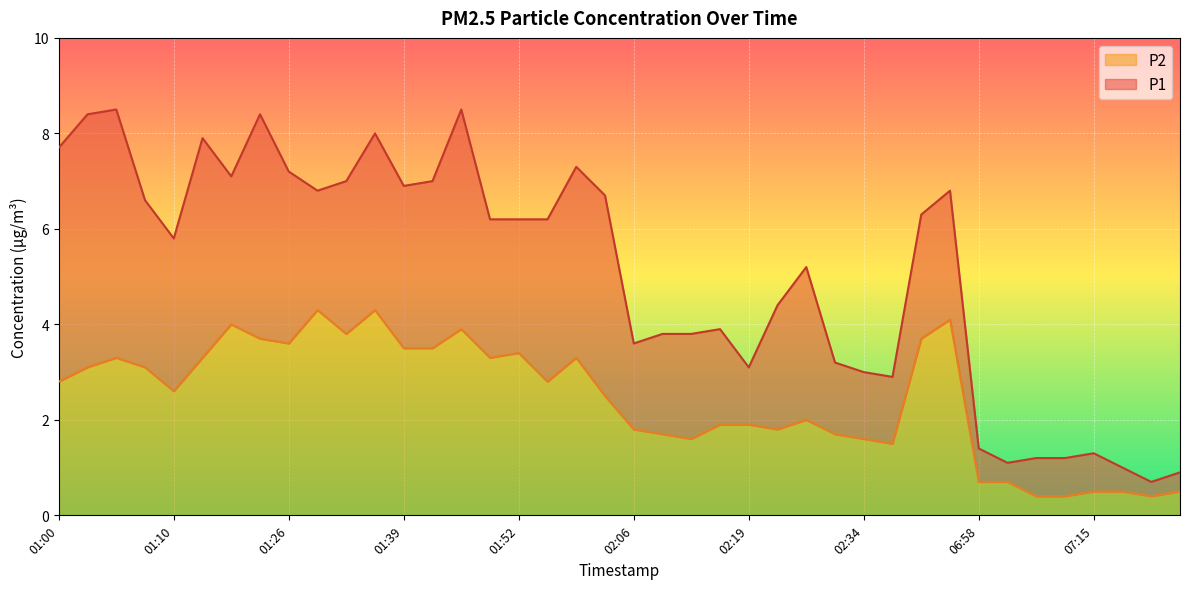

What value does the P1 series have at 02:31?

3.2